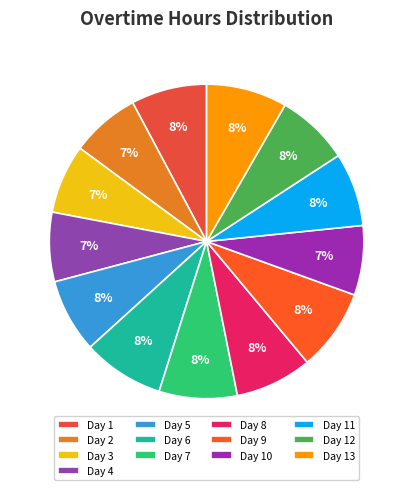

Rank the categories by value from highest to lowest.

Day 9, Day 6, Day 13, Day 7, Day 8, Day 1, Day 5, Day 11, Day 12, Day 10, Day 4, Day 2, Day 3